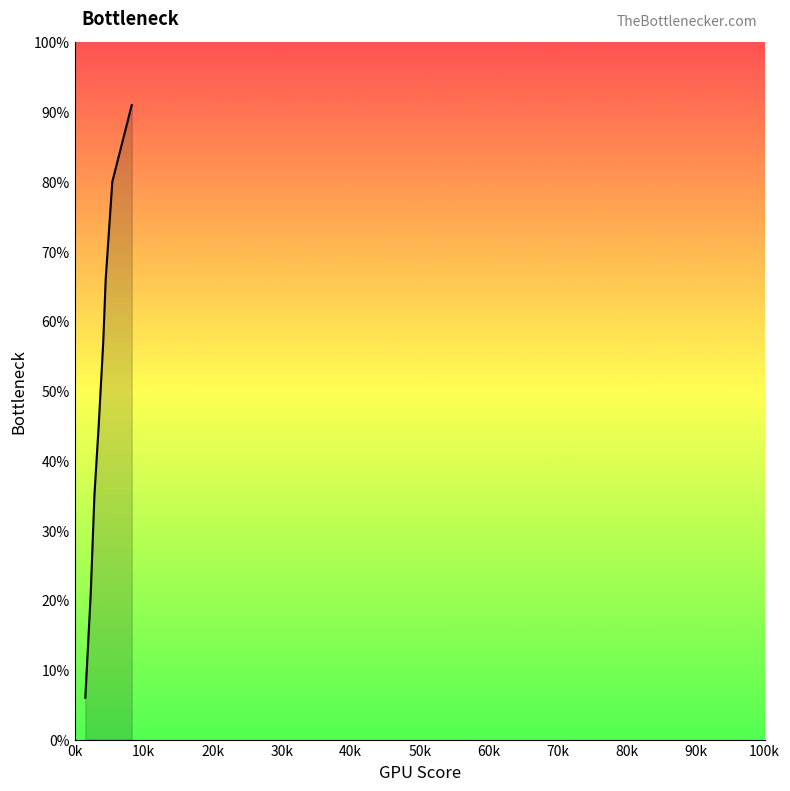

What is the smallest value displayed?

0.1